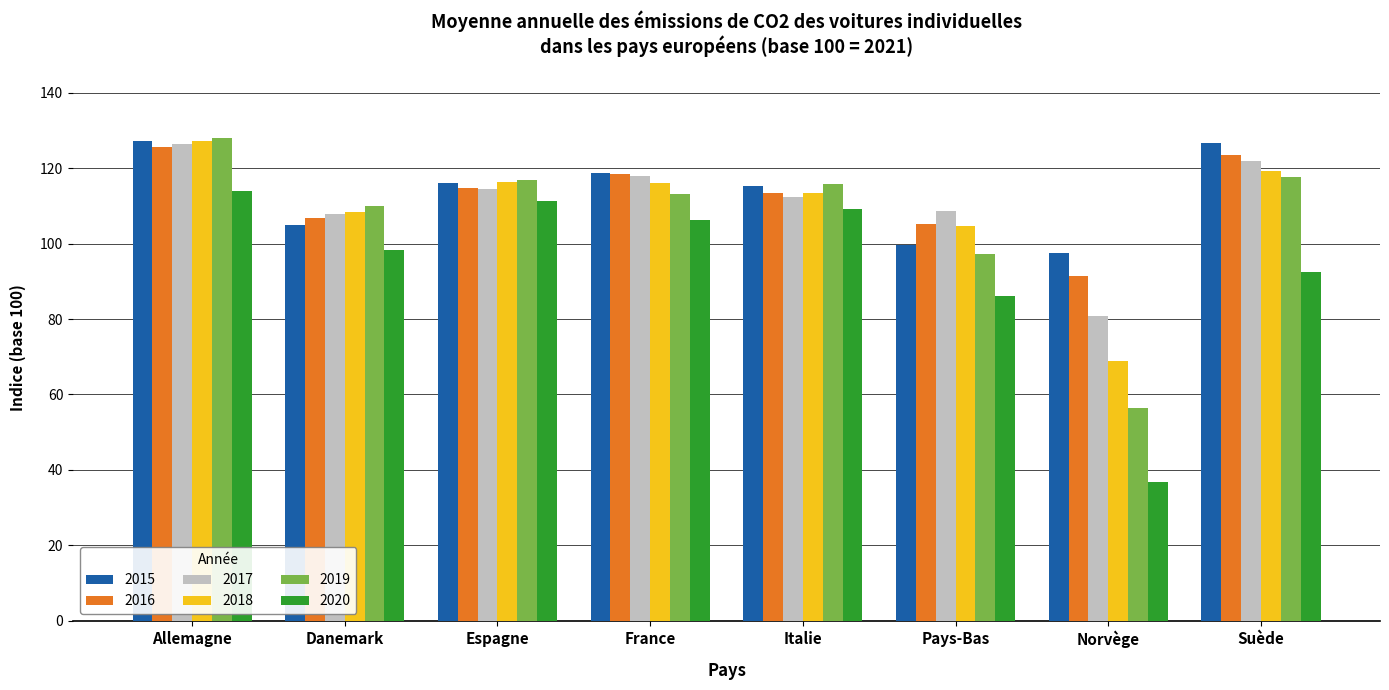

At how many categories does at least one series exceed 58?

8